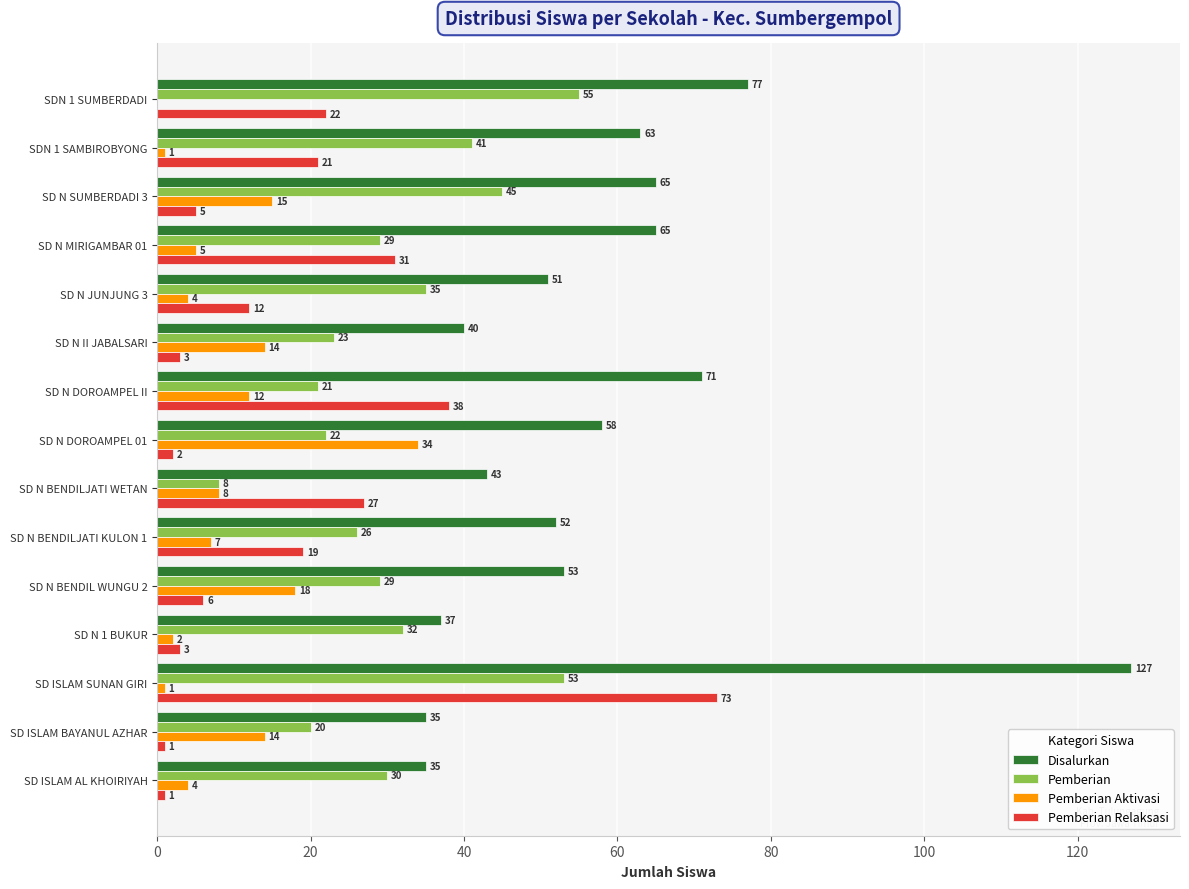

At which label is Pemberian Relaksasi closest to 37?

SD N DOROAMPEL II